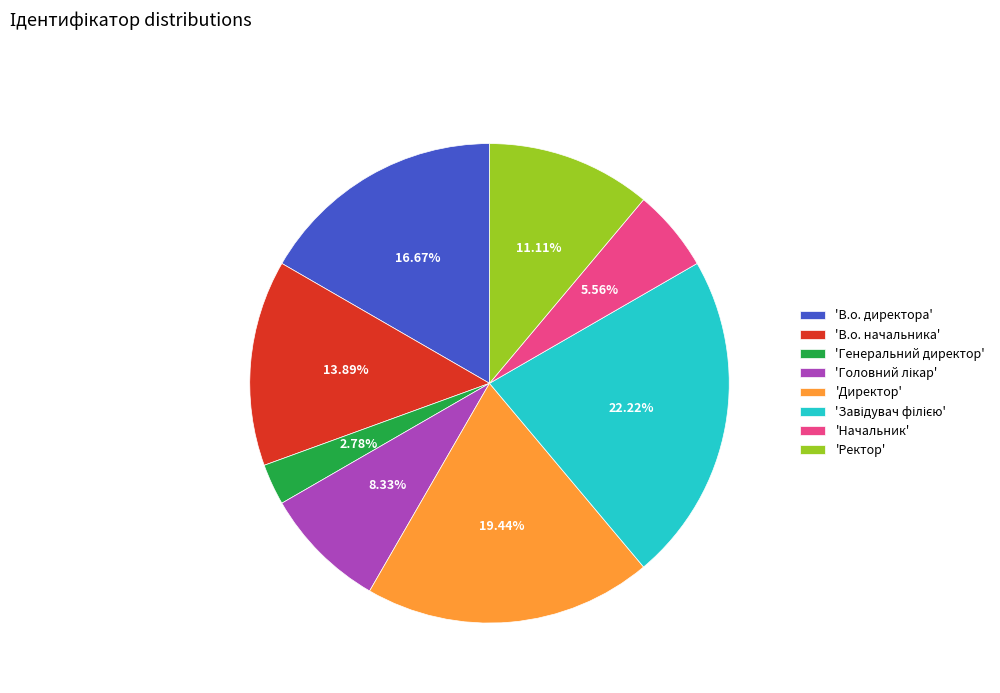

Between 'Ректор' and 'Директор', which is larger?

'Директор'